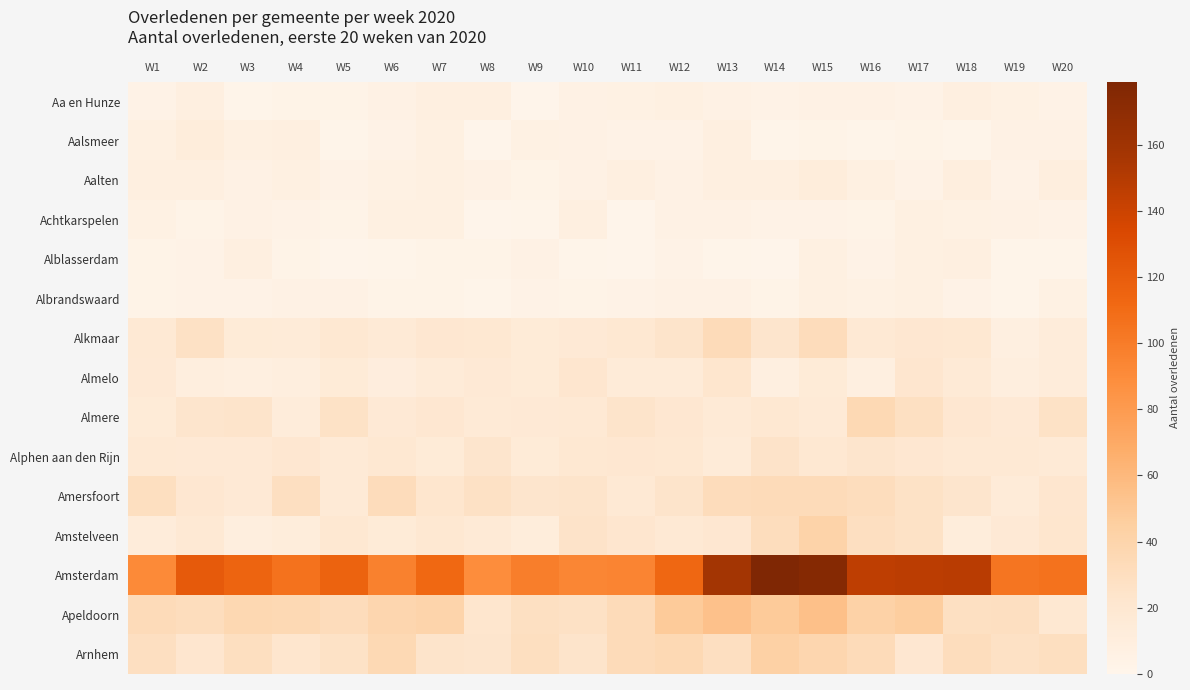

What is the total value across all series at W11?

301